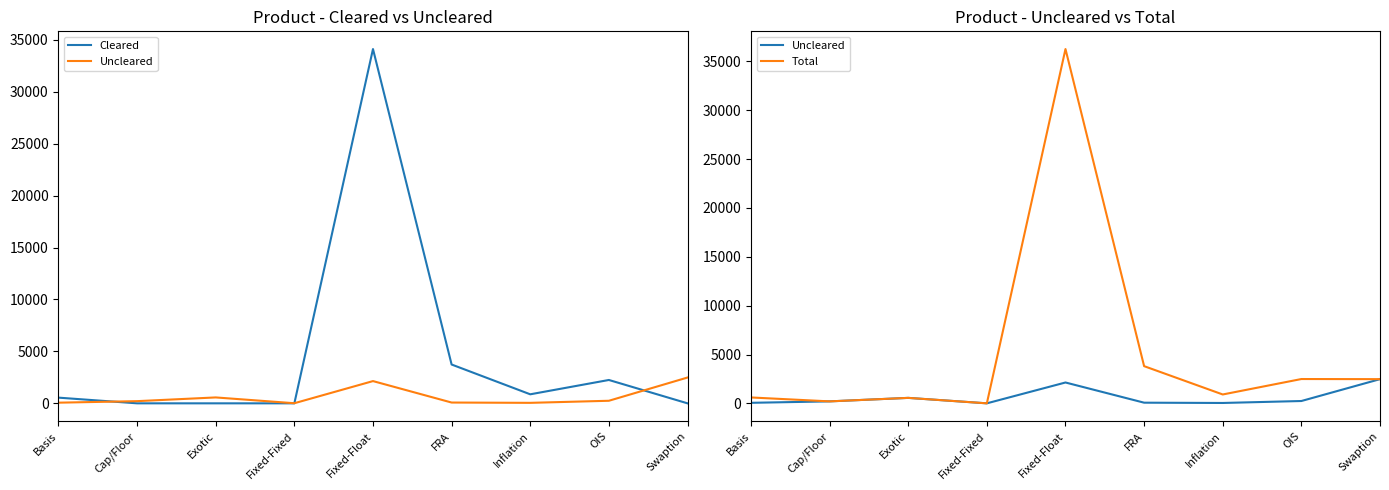

Which series has the largest range (max minus min)?

Total